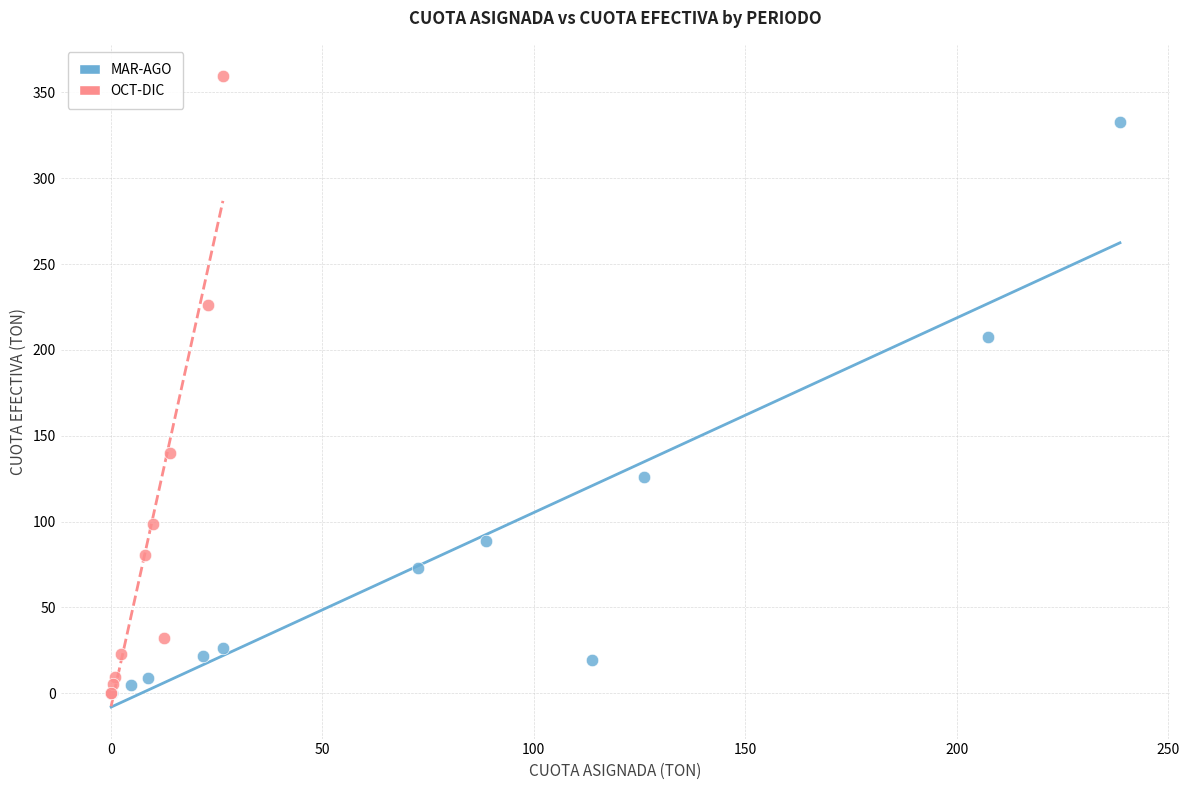

Which series has the largest Y range (max minus min)?

OCT-DIC